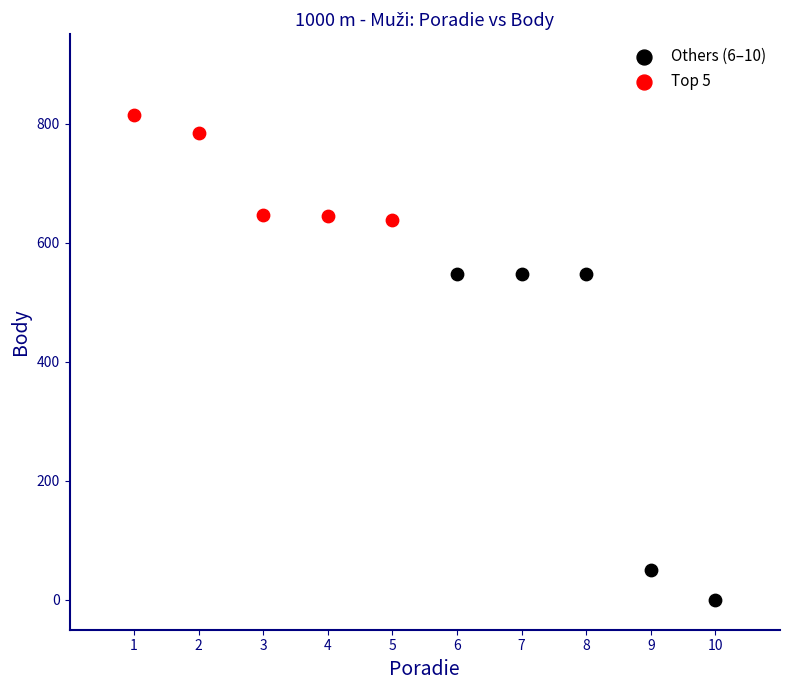

Which series reaches the maximum Y coordinate?

Top 5